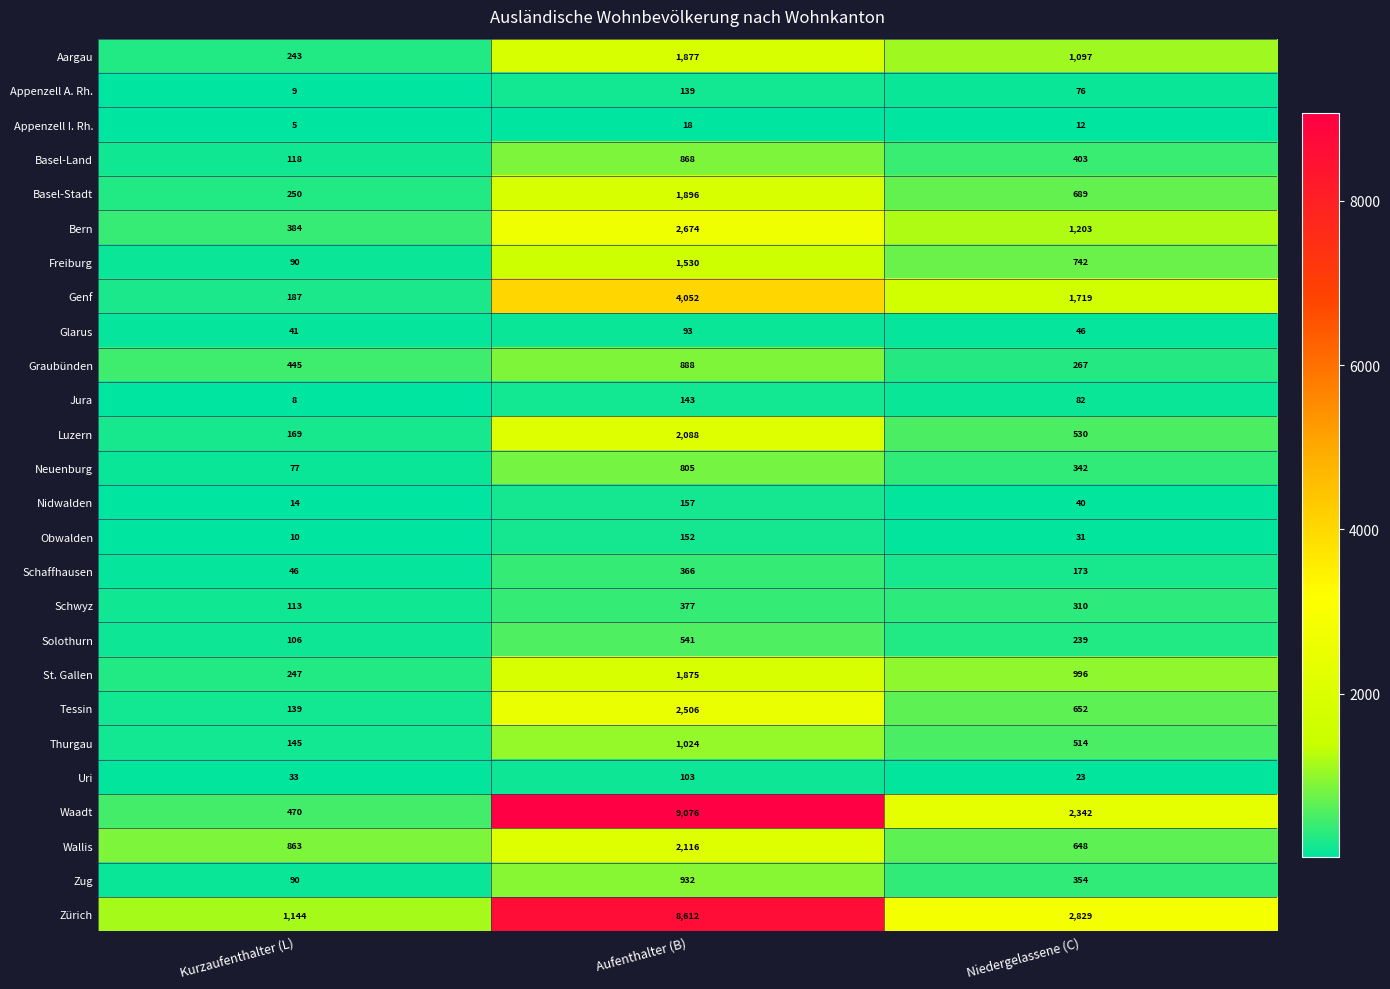

How many distinct data groups are displayed?

26